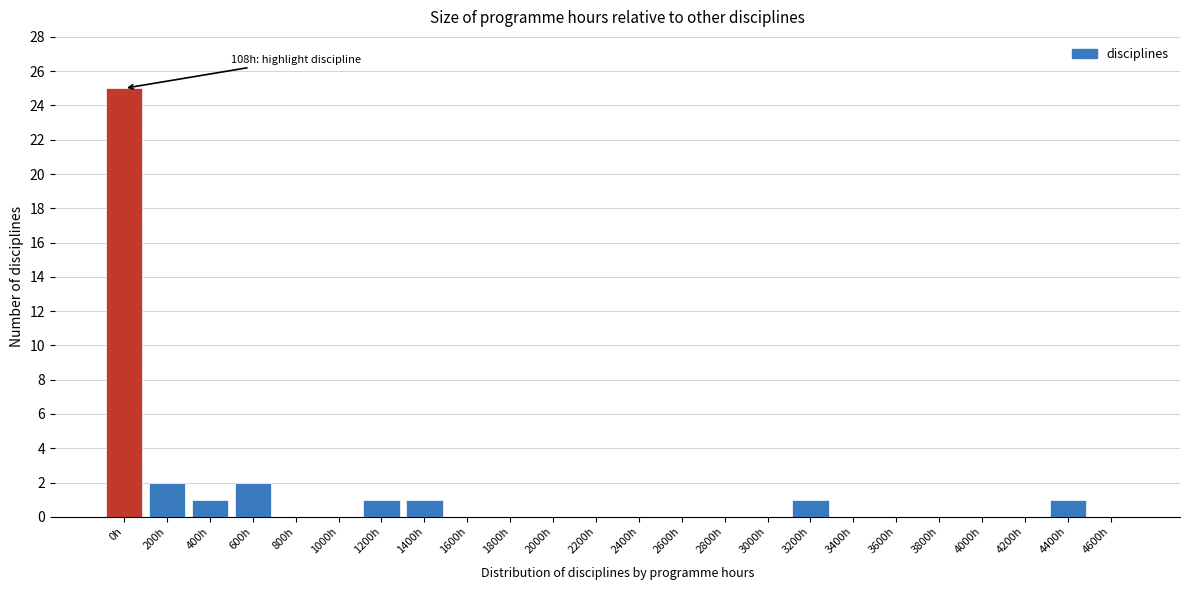

Reading left to right, what are all the values shown in this chart?

0h=25	200h=2	400h=1	600h=2	800h=0	1000h=0	1200h=1	1400h=1	1600h=0	1800h=0	2000h=0	2200h=0	2400h=0	2600h=0	2800h=0	3000h=0	3200h=1	3400h=0	3600h=0	3800h=0	4000h=0	4200h=0	4400h=1	4600h=0